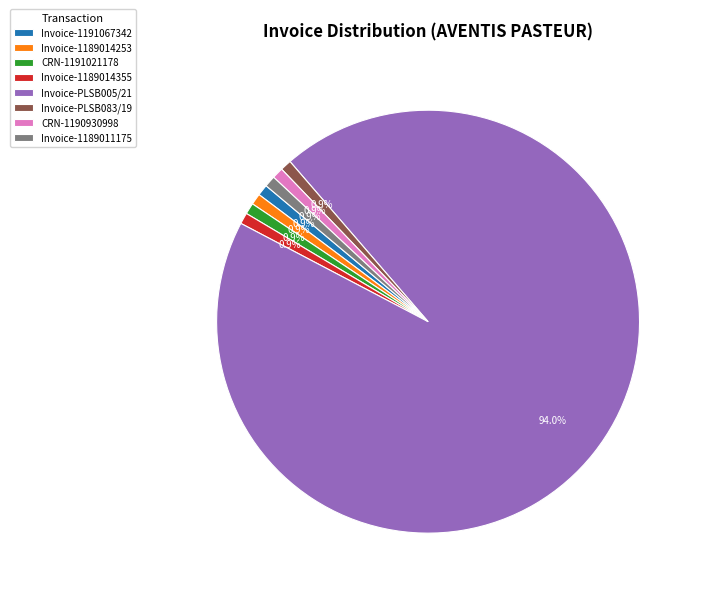

Which slice represents more than half of the pie?

Invoice-PLSB005/21